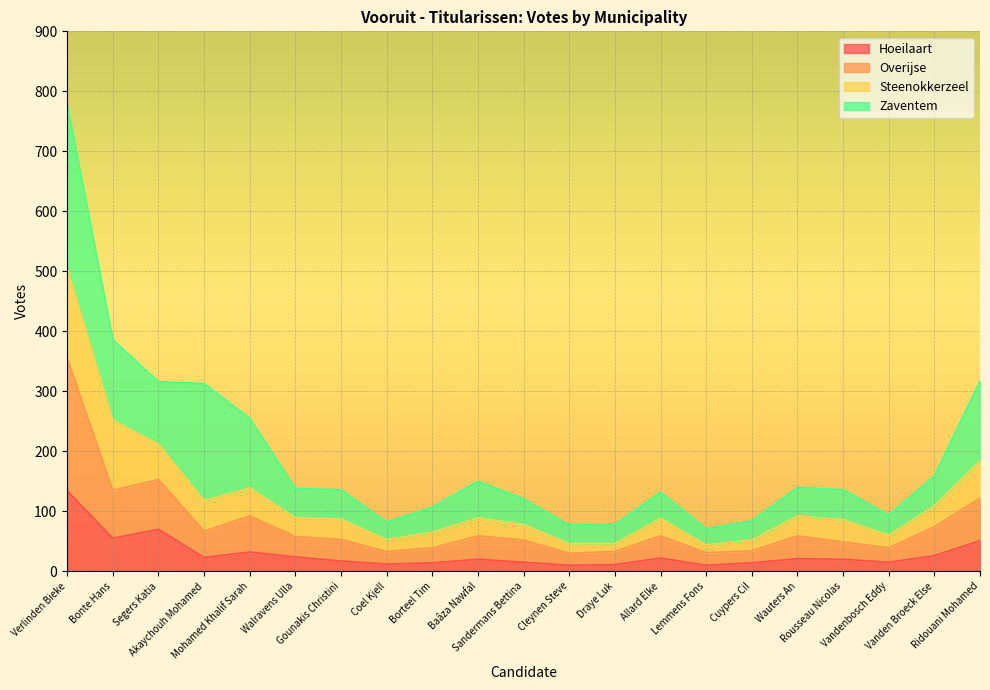

At which category does Overijse reach its first local valley?

Bonte Hans